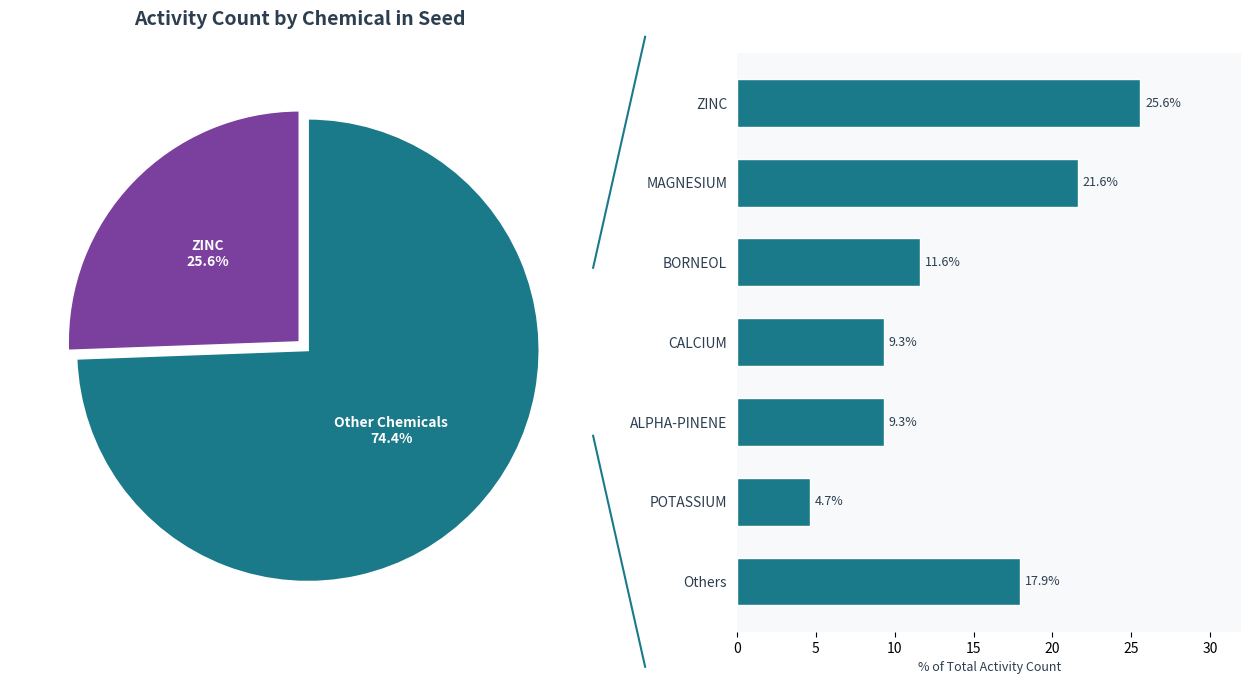

Does ZINC account for over 50% of the chart?

No